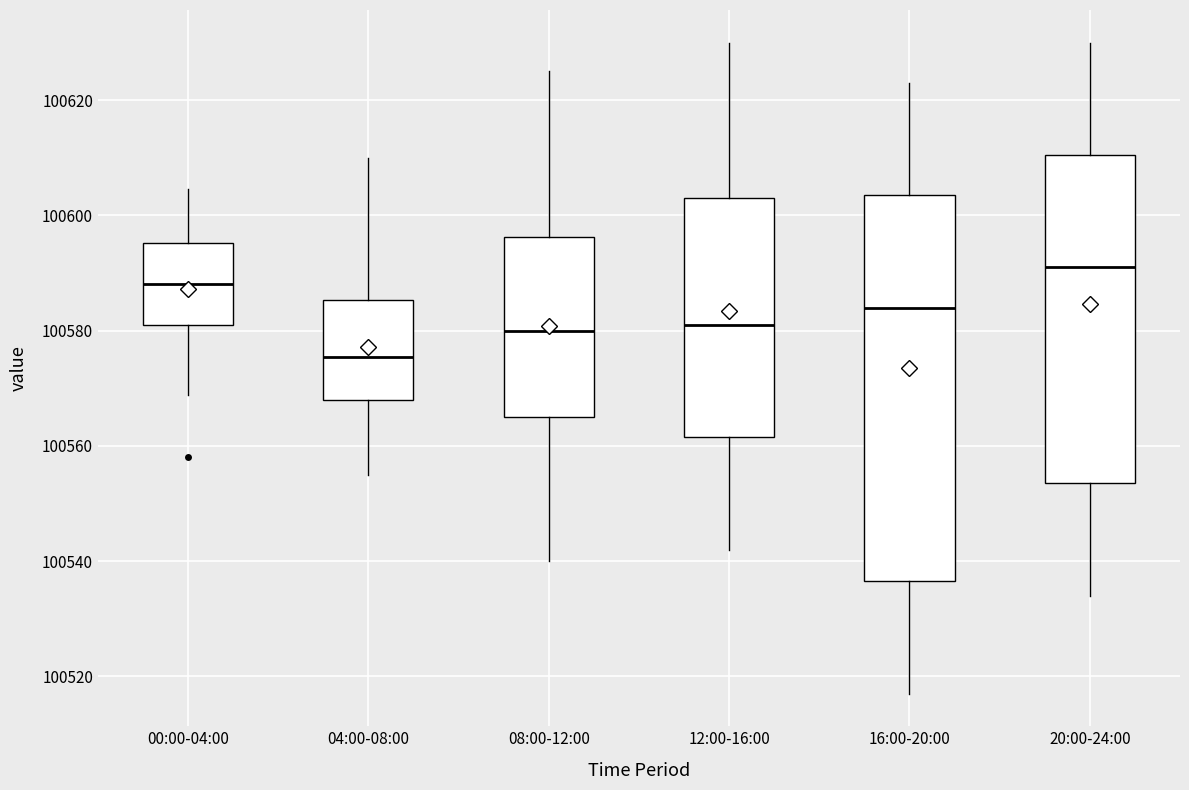

Reading left to right, transcribe this box plot: for each box, give where its median line is, the range the box spans, and where its two whiskers end, as read against the y-axis. The values are not printed on the chart, so give them approximately, as read against the axis.

00:00-04:00: median 100588, box 100582 to 100596, whiskers 100568 to 100604
04:00-08:00: median 100576, box 100568 to 100586, whiskers 100556 to 100610
08:00-12:00: median 100580, box 100566 to 100596, whiskers 100540 to 100626
12:00-16:00: median 100582, box 100562 to 100604, whiskers 100542 to 100630
16:00-20:00: median 100584, box 100536 to 100604, whiskers 100518 to 100624
20:00-24:00: median 100592, box 100554 to 100610, whiskers 100534 to 100630